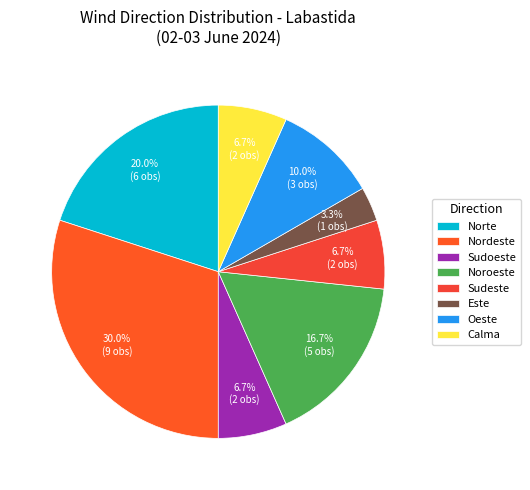

Does Sudeste account for over 50% of the chart?

No